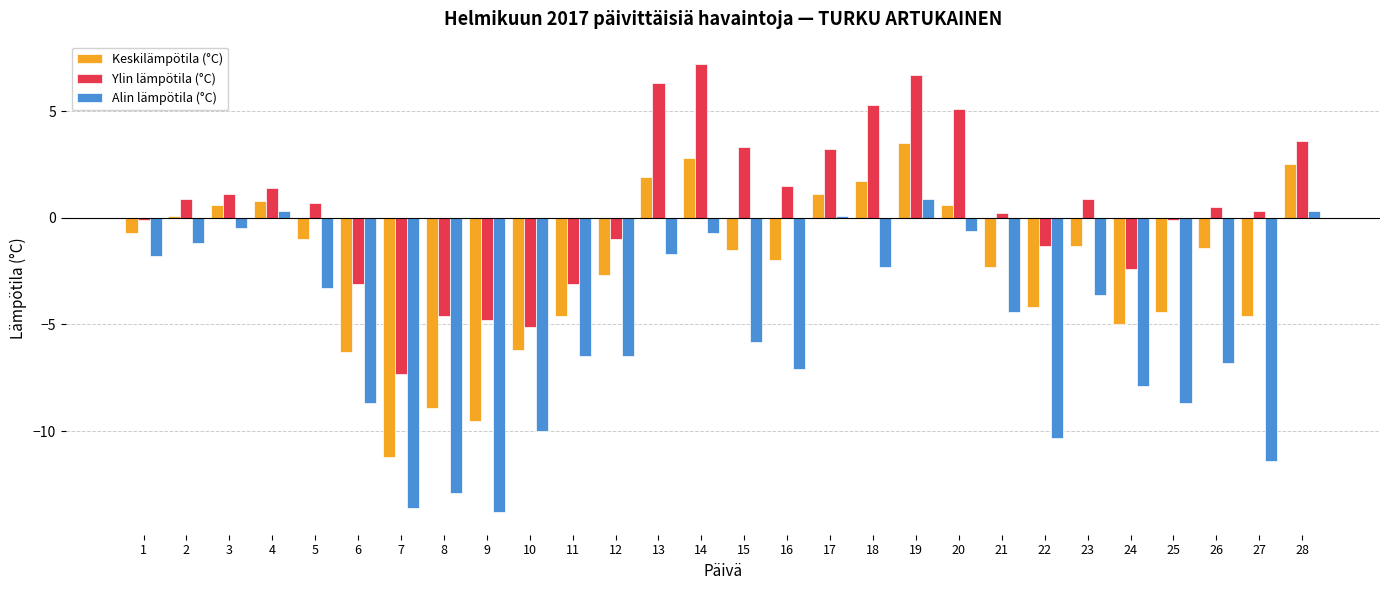

How many values in the Alin lämpötila (°C) series are below -4?

15